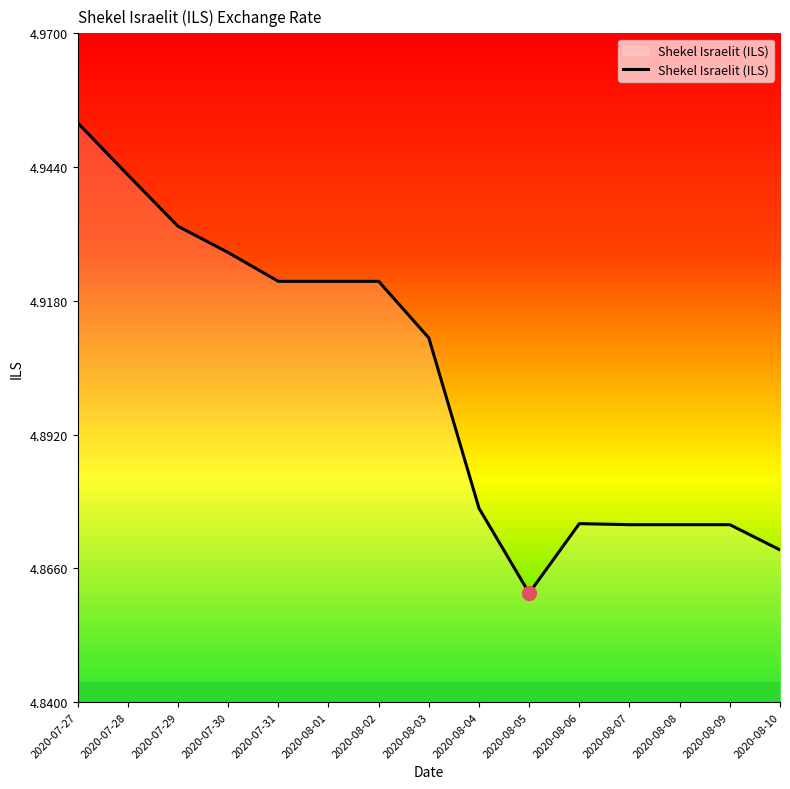

What position from the left is 2020-08-04?

9